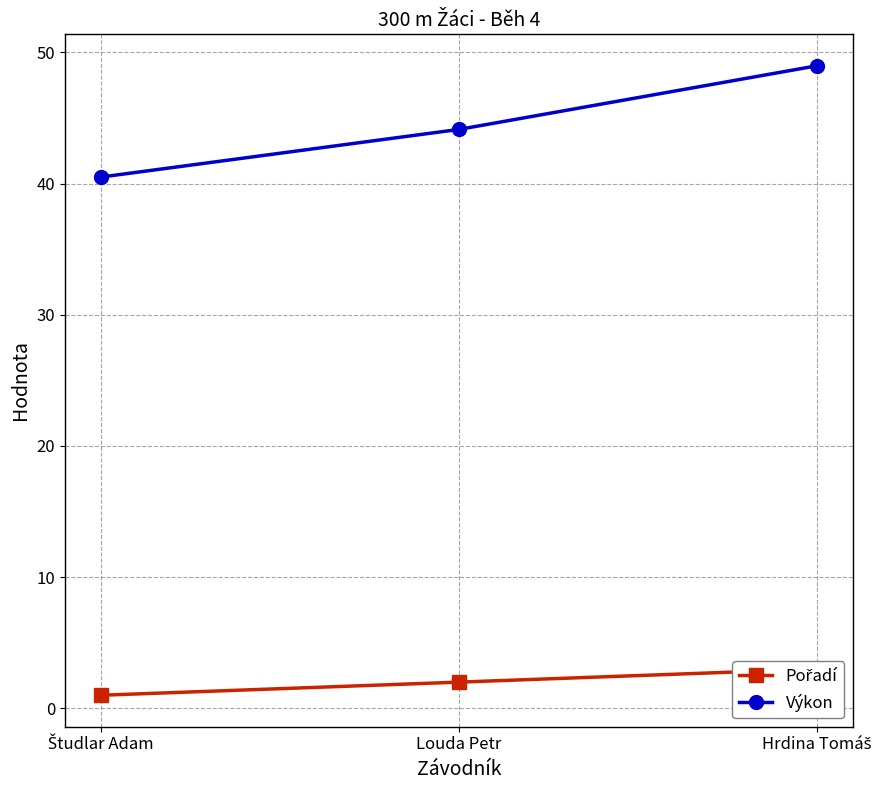

What is the average value of the Pořadí series?

2.0